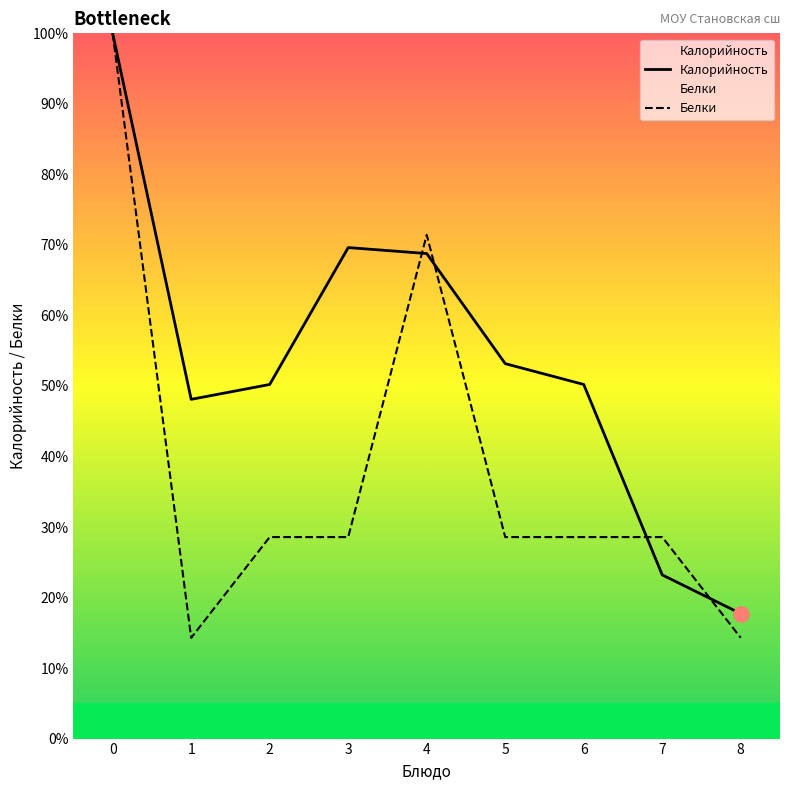

What is the total value across all series at 6?

78.8